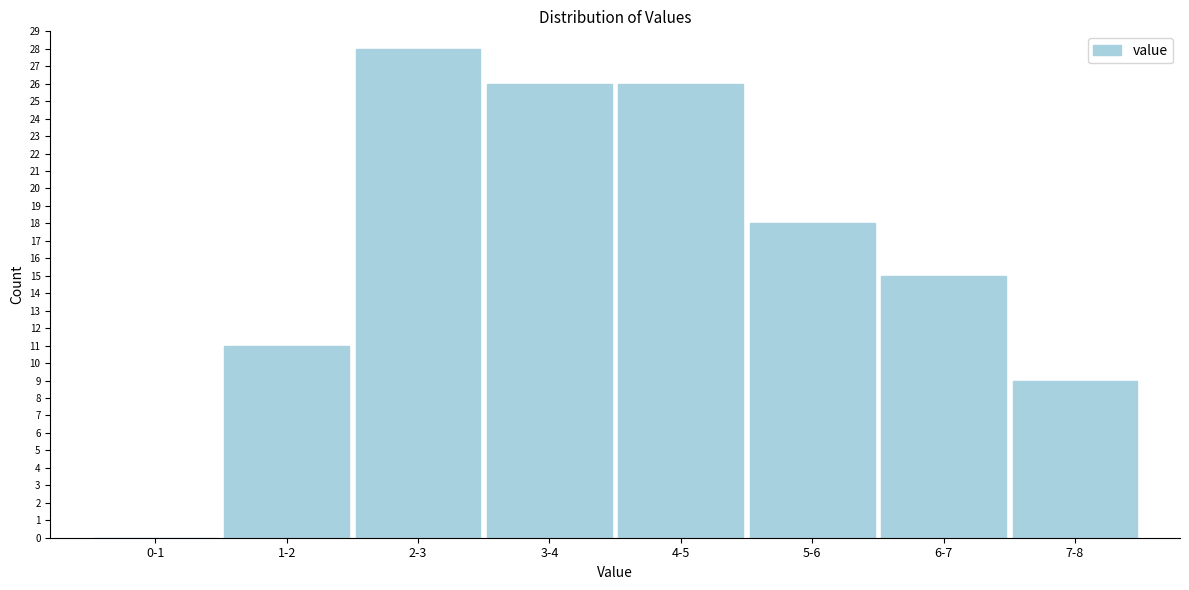

Reading left to right, extract all data points from this chart.

0-1=0	1-2=11	2-3=28	3-4=26	4-5=26	5-6=18	6-7=15	7-8=9